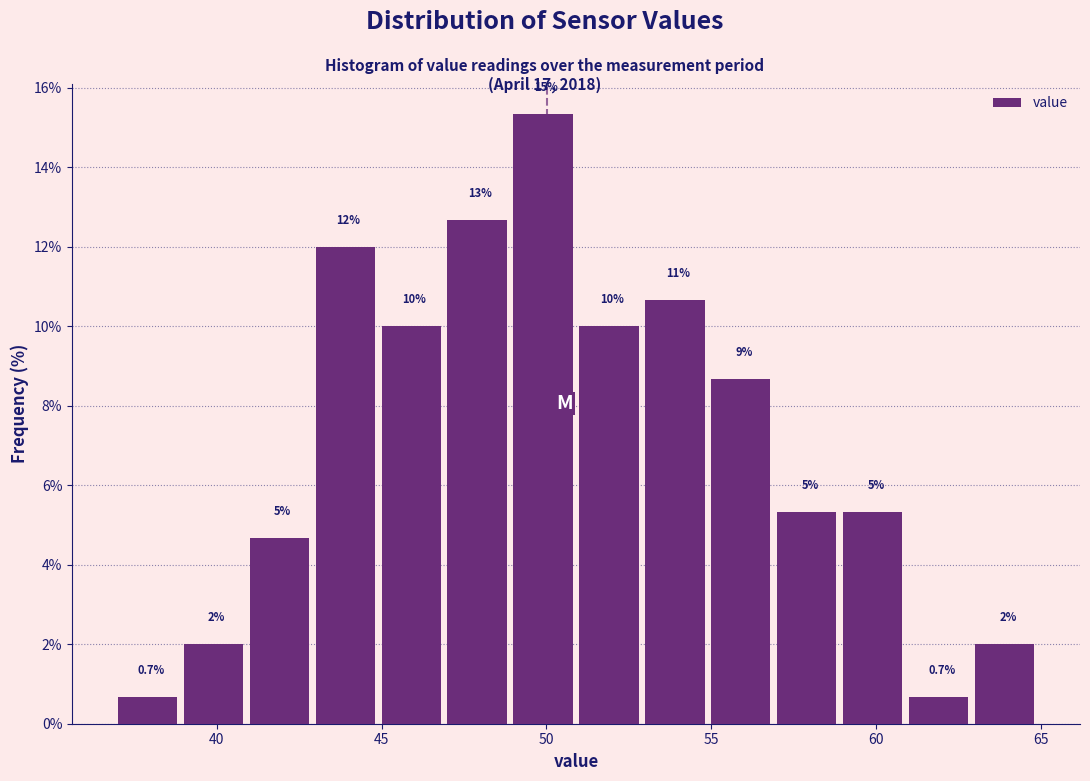

Over which range of the x-axis is the bar tallest?

49 to 51